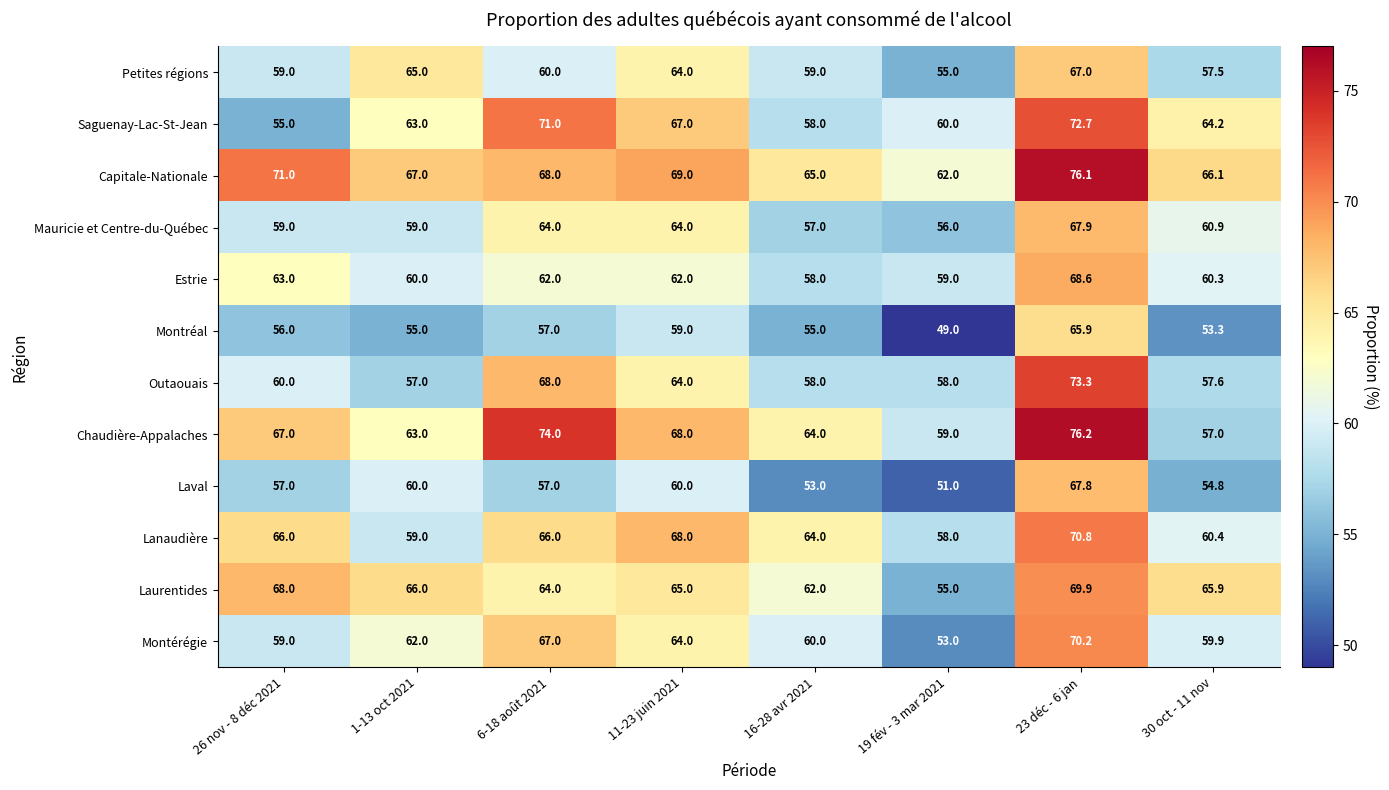

What is the maximum value shown in the chart?

76.2